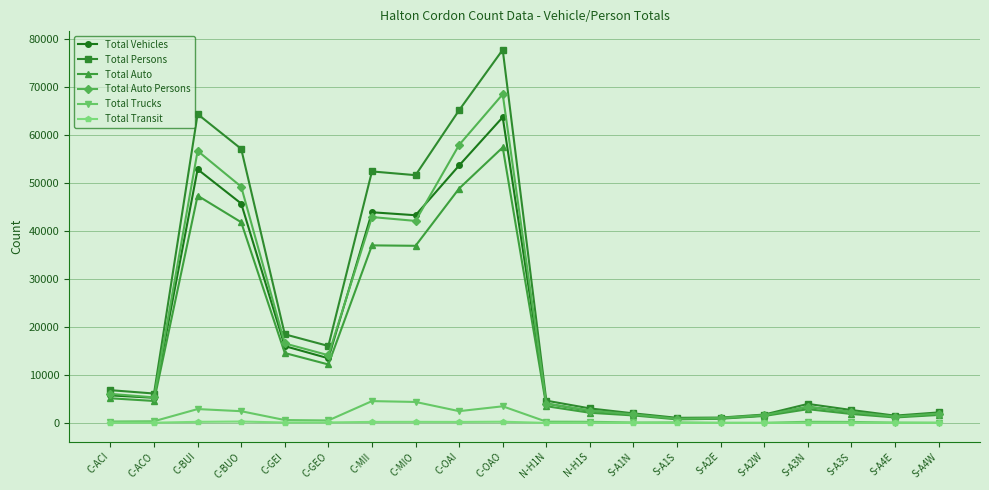

What is the difference between the Total Auto values at S-A3N and N-H1S?

747